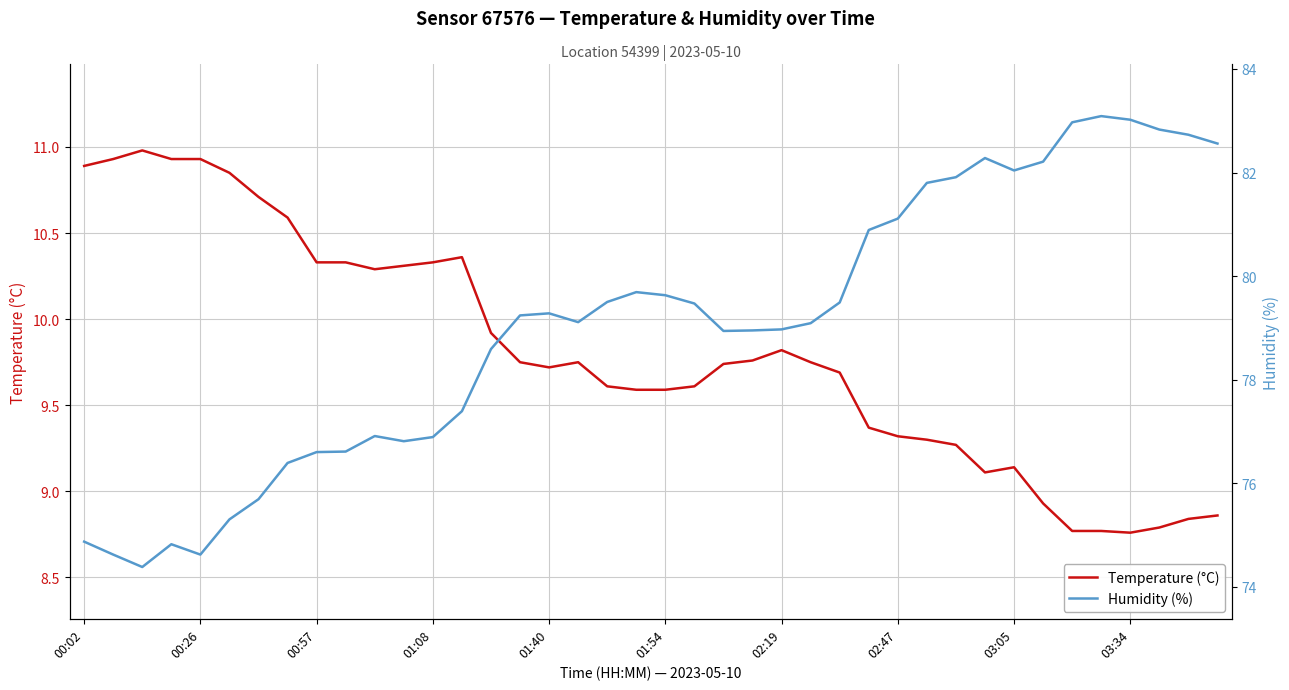

True or false: Humidity (%) and Temperature (°C) cross at least once.

False